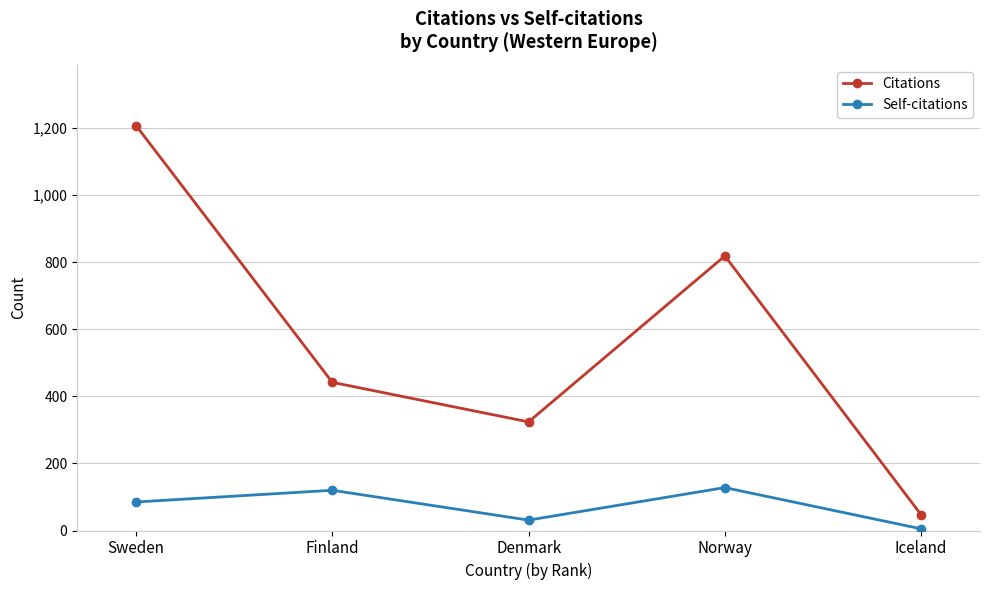

At which category is the sum across all series the highest?

Sweden